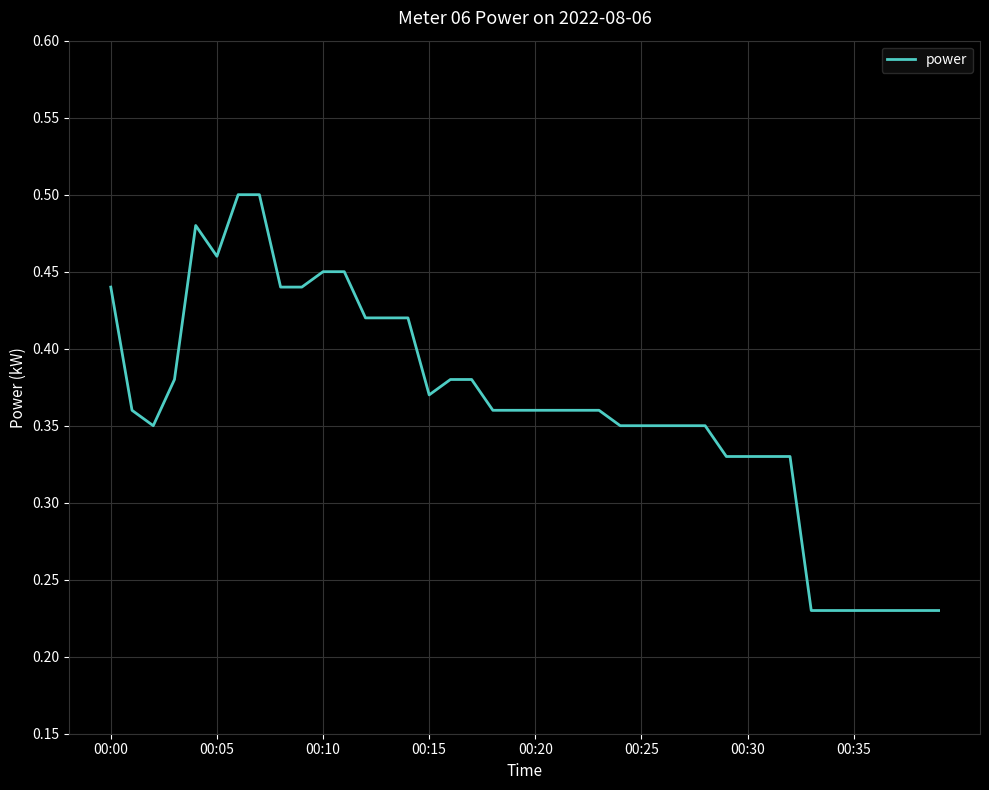

What is the label of the 4th point from the right?

36